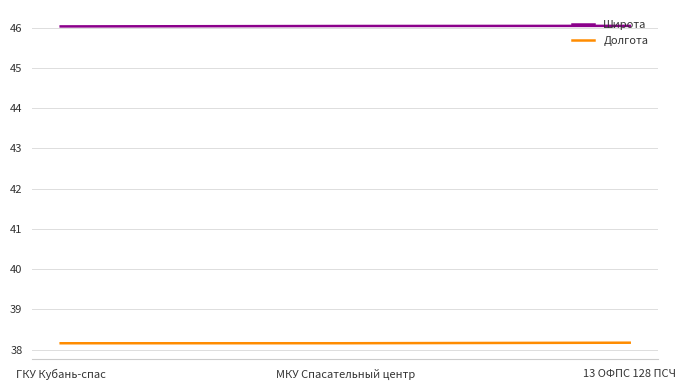

The value of Широта at 13 ОФПС 128 ПСЧ is 46.0. True or false?

True